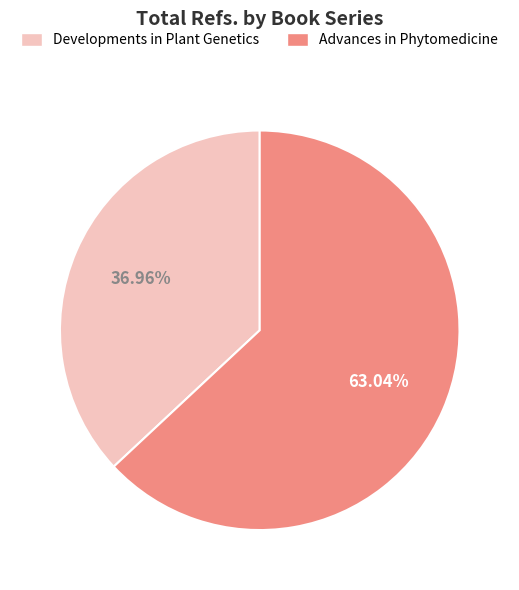

Does any single category account for the majority?

Yes